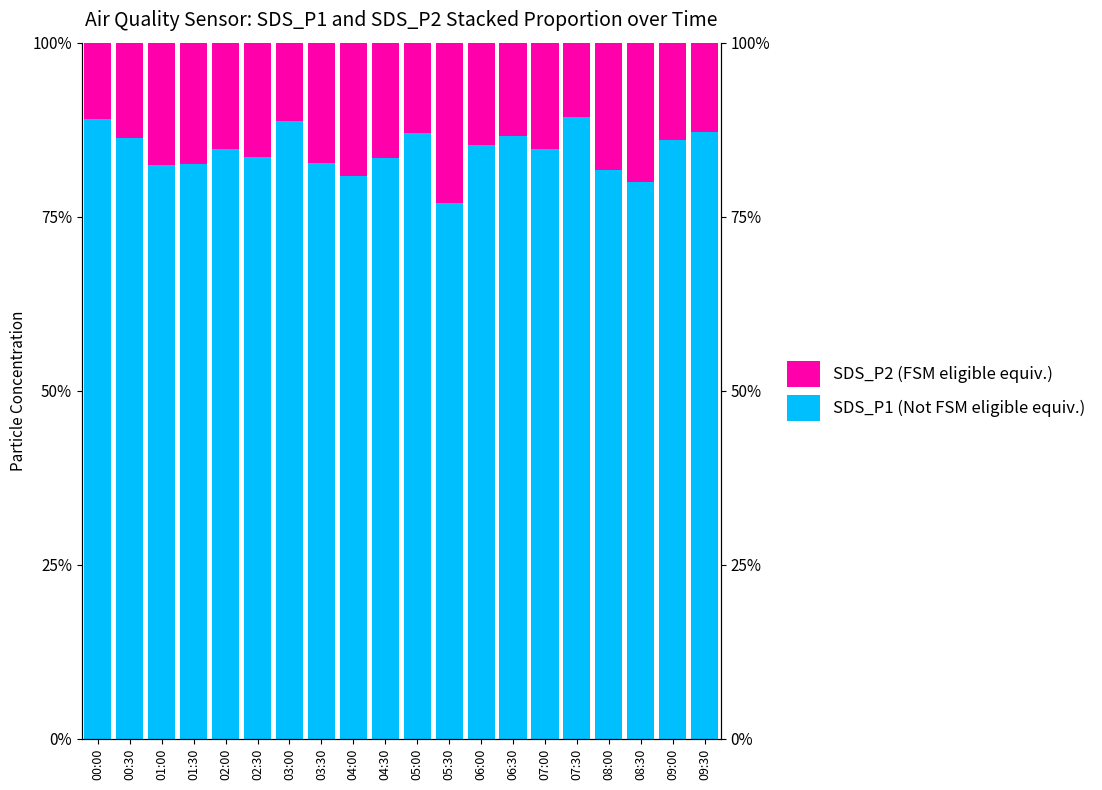

List the series in order of their peak value, lowest first.

SDS_P2 (FSM eligible equiv.), SDS_P1 (Not FSM eligible equiv.)